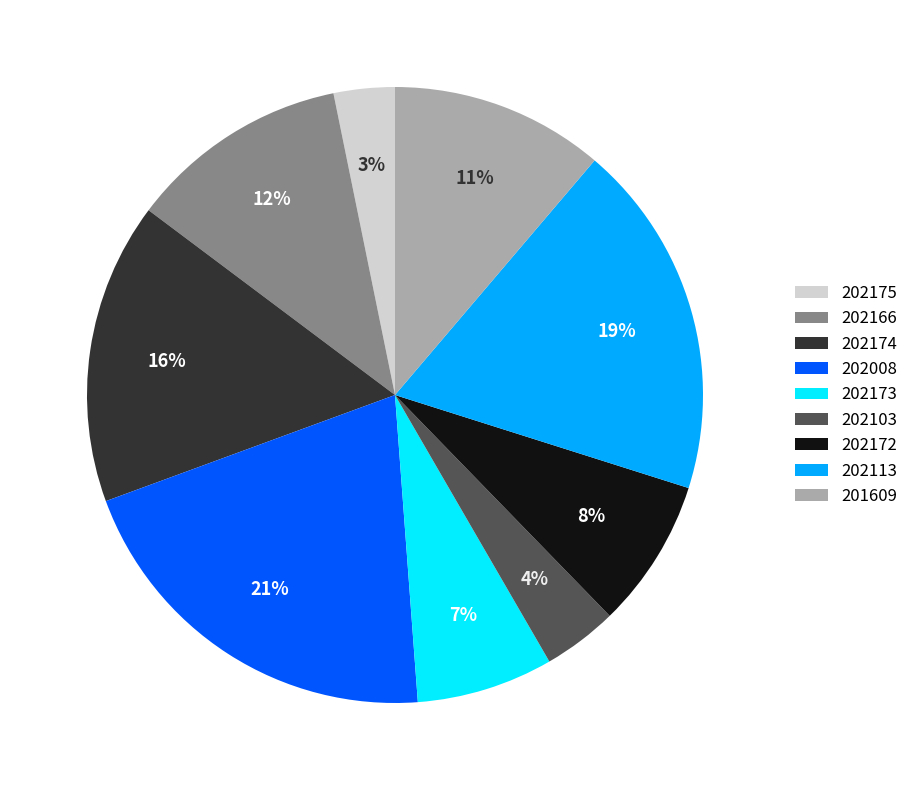

Does any single category account for the majority?

No